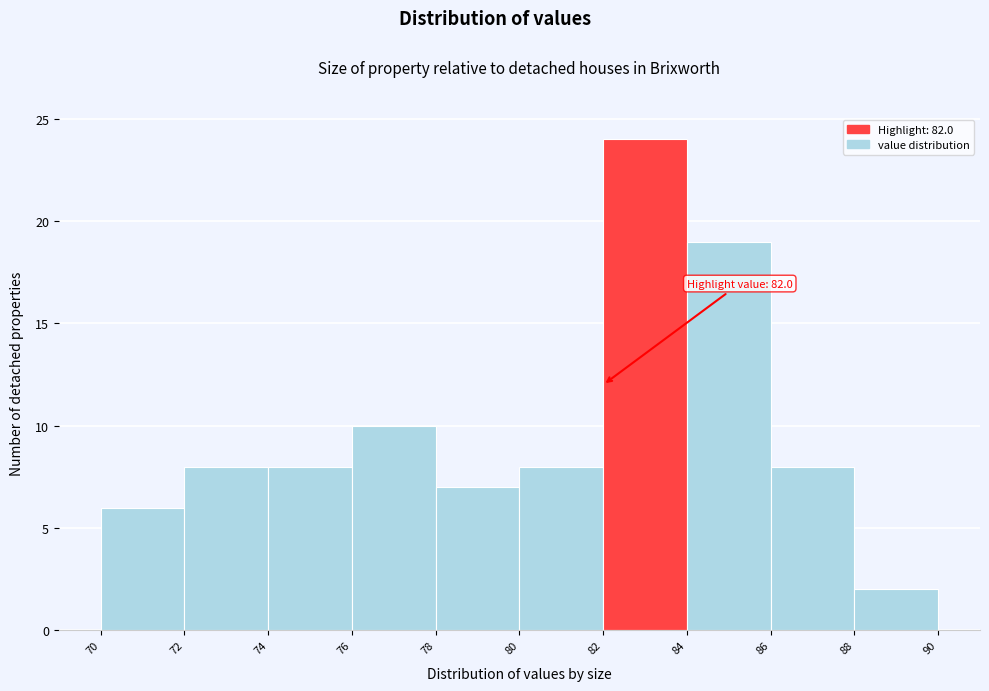

Which range on the x-axis has the tallest bar?

82 to 84